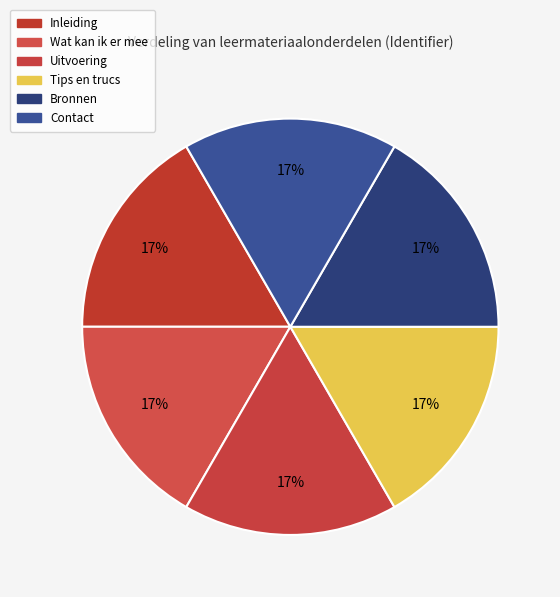

The Inleiding slice represents 17% of the pie. True or false?

True